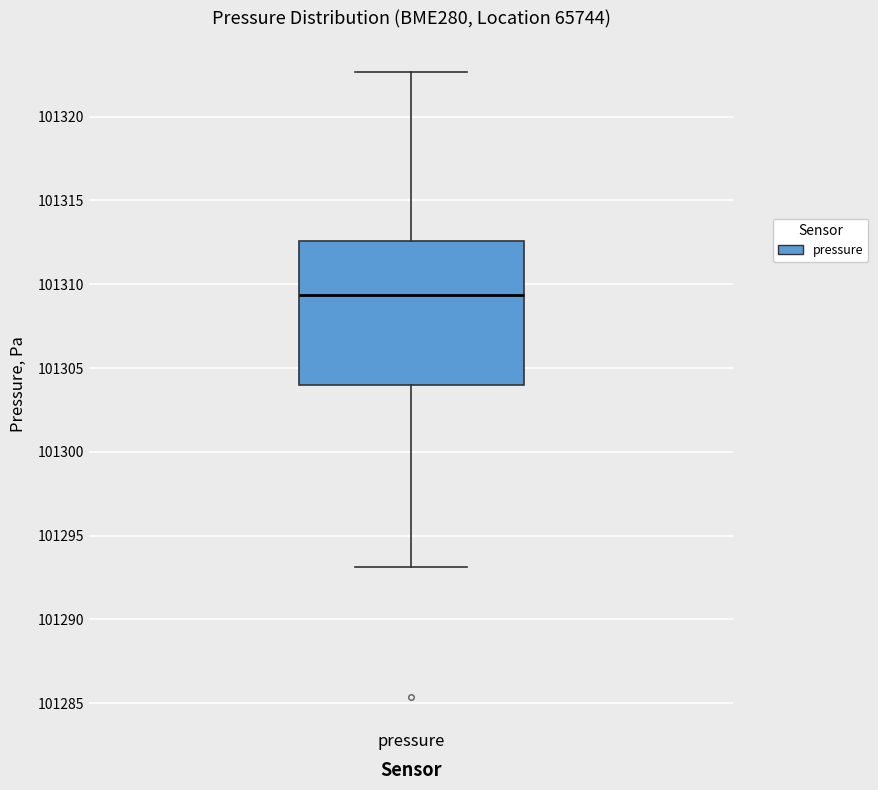

Where does the lower whisker of the box for pressure end on the y-axis? The values are not printed on the chart, so give them approximately, as read against the axis.

101293.0